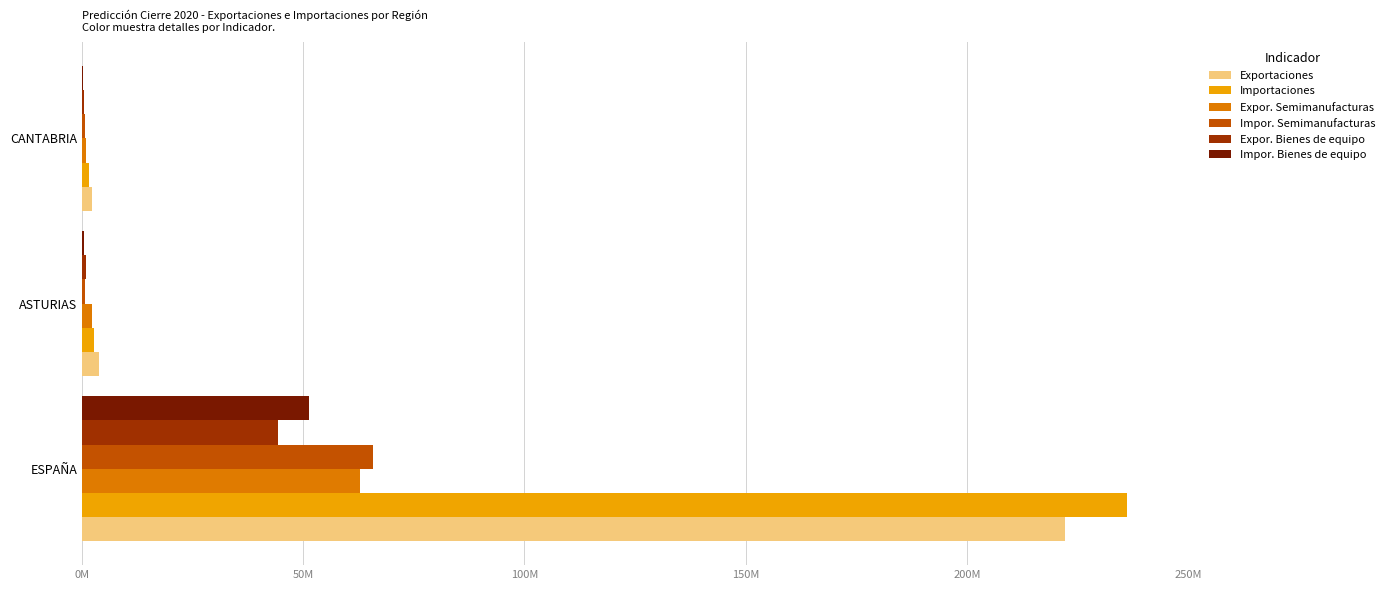

What is the minimum value shown in the chart?

324589.9